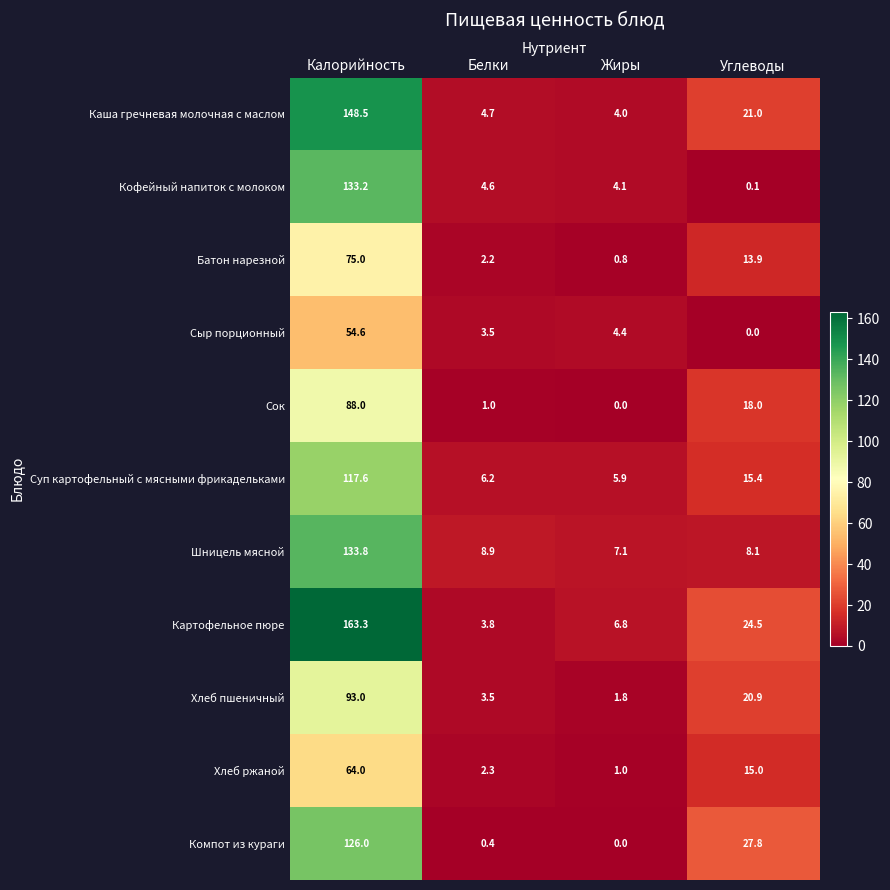

Is it true that Хлеб пшеничный equals 2.9 at Жиры?

False